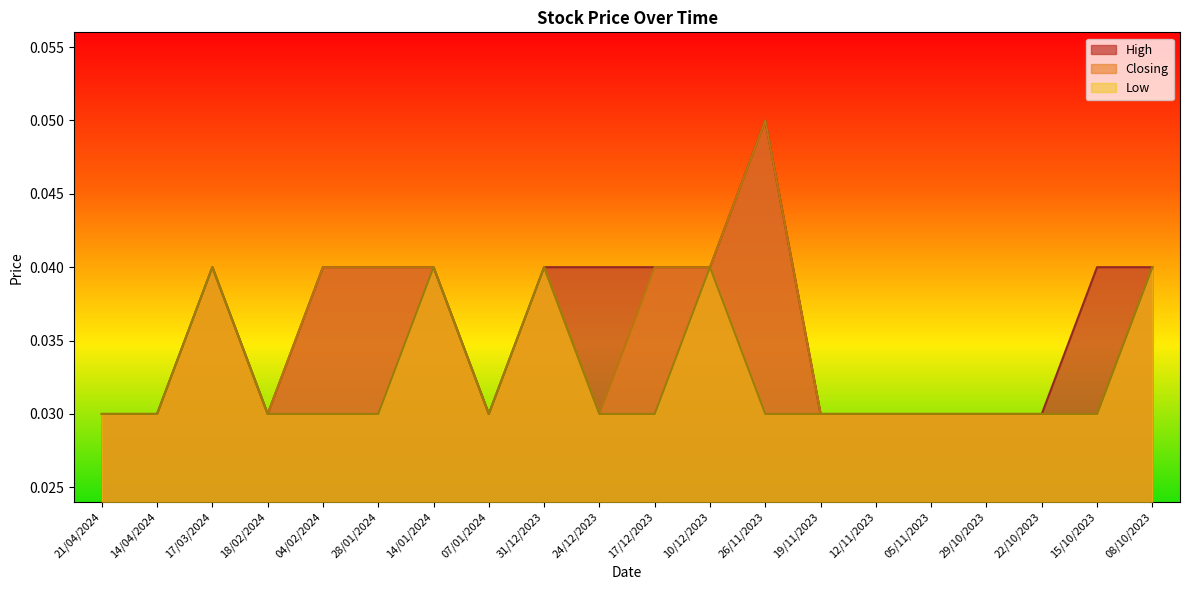

Is the value of High at 10/12/2023 greater than the value of Closing at 17/03/2024?

No